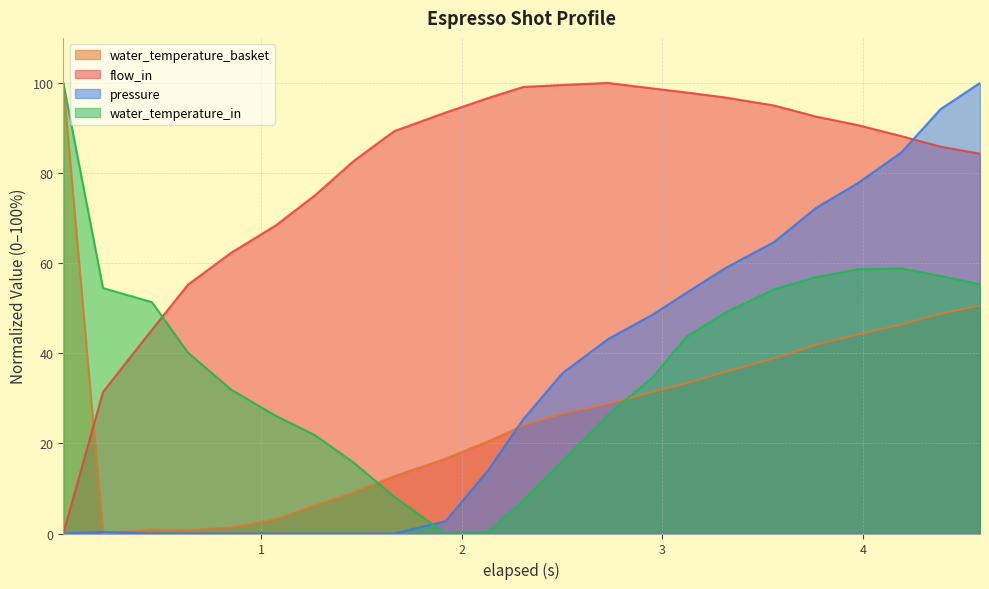

Does the chart have visible grid lines?

Yes